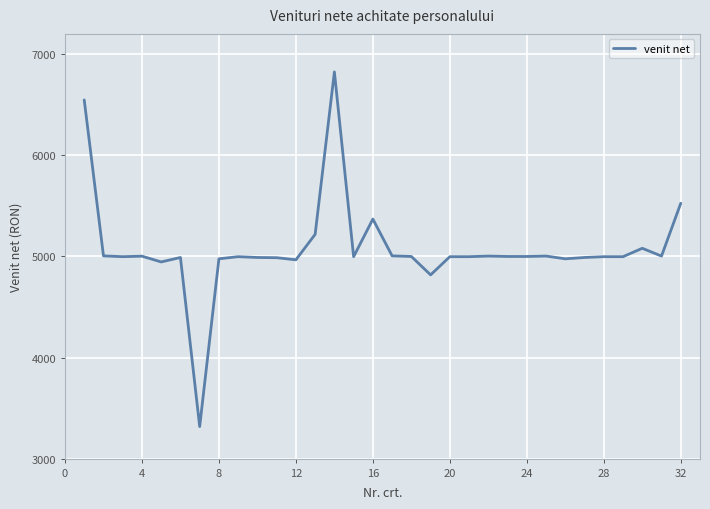

How many categories are shown in the chart?

32